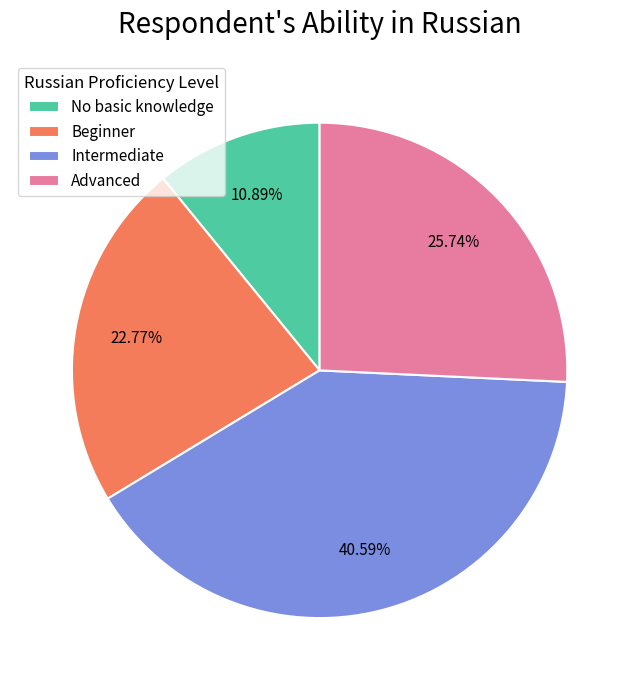

What percentage is the No basic knowledge slice, to the nearest percent?

11%